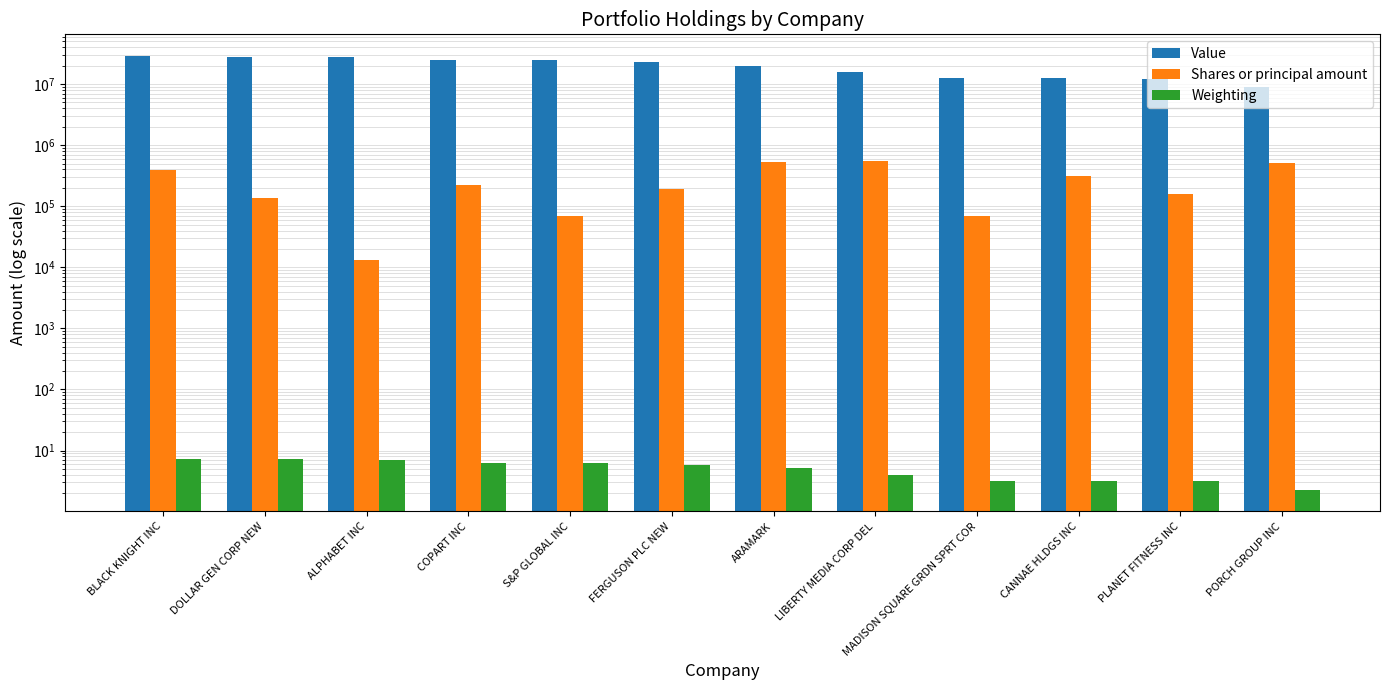

Reading right to left, extract all data points from this chart.

Value: PORCH GROUP INC=8945000.0	PLANET FITNESS INC=12206000.0	CANNAE HLDGS INC=12469000.0	MADISON SQUARE GRDN SPRT COR=12643000.0	LIBERTY MEDIA CORP DEL=15580000.0	ARAMARK=20135000.0	FERGUSON PLC NEW=22653000.0	S&P GLOBAL INC=24419000.0	COPART INC=24493000.0	ALPHABET INC=27401000.0	DOLLAR GEN CORP NEW=28005000.0	BLACK KNIGHT INC=28813000.0
Shares or principal amount: PORCH GROUP INC=505370.0	PLANET FITNESS INC=157901.0	CANNAE HLDGS INC=314715.0	MADISON SQUARE GRDN SPRT COR=70452.0	LIBERTY MEDIA CORP DEL=560019.0	ARAMARK=532945.0	FERGUSON PLC NEW=188568.0	S&P GLOBAL INC=69200.0	COPART INC=225513.0	ALPHABET INC=13246.0	DOLLAR GEN CORP NEW=138215.0	BLACK KNIGHT INC=389416.0
Weighting: PORCH GROUP INC=2.3	PLANET FITNESS INC=3.1	CANNAE HLDGS INC=3.2	MADISON SQUARE GRDN SPRT COR=3.2	LIBERTY MEDIA CORP DEL=4.0	ARAMARK=5.1	FERGUSON PLC NEW=5.8	S&P GLOBAL INC=6.2	COPART INC=6.2	ALPHABET INC=7.0	DOLLAR GEN CORP NEW=7.1	BLACK KNIGHT INC=7.4